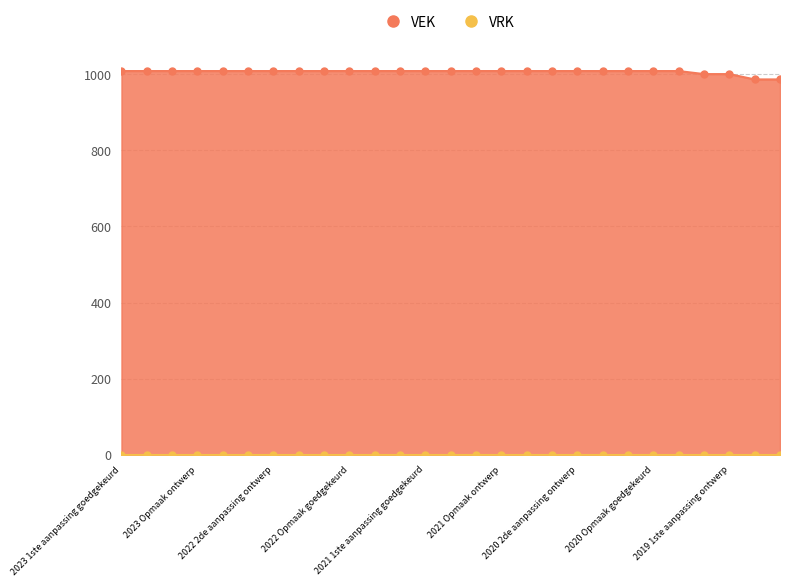

List the labels in order of value, largest first.

2023 1ste aanpassing goedgekeurd, 2023 1ste aanpassing ontwerp, 2023 Opmaak goedgekeurd, 2023 Opmaak ontwerp, 2022 uitvoering, 2022 2de aanpassing goedgekeurd, 2022 2de aanpassing ontwerp, 2022 1ste aanpassing goedgekeurd, 2022 1ste aanpassing ontwerp, 2022 Opmaak goedgekeurd, 2022 Opmaak ontwerp, 2021 uitvoering, 2021 1ste aanpassing goedgekeurd, 2021 1ste aanpassing ontwerp, 2021 Opmaak goedgekeurd, 2021 Opmaak ontwerp, 2020 uitvoering, 2020 2de aanpassing goedgekeurd, 2020 2de aanpassing ontwerp, 2020 1ste aanpassing goedgekeurd, 2020 1ste aanpassing ontwerp, 2020 Opmaak goedgekeurd, 2020 Opmaak ontwerp, 2019 1ste aanpassing goedgekeurd, 2019 1ste aanpassing ontwerp, 2019 opmaak goedgekeurd, 2019 opmaak ontwerp